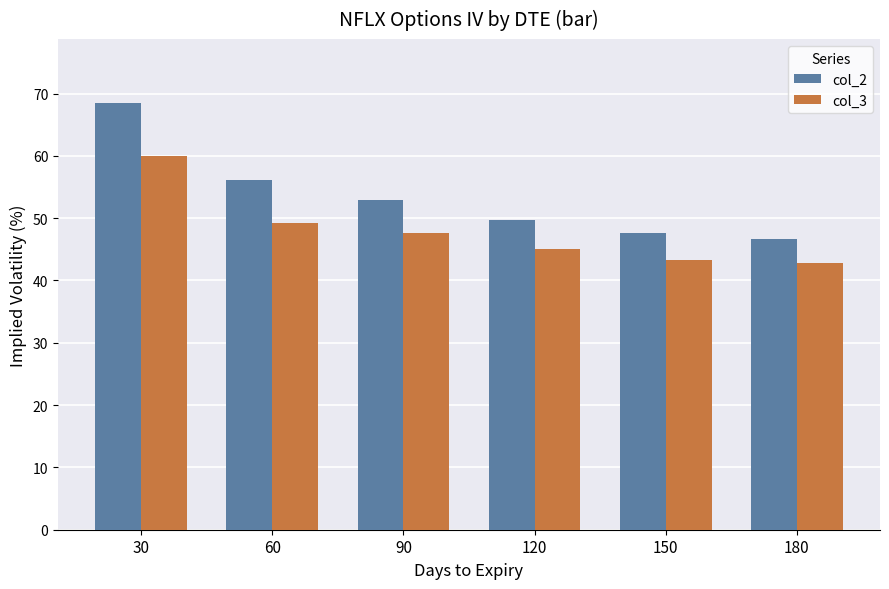

Where does the col_2 series first go above 52?

30